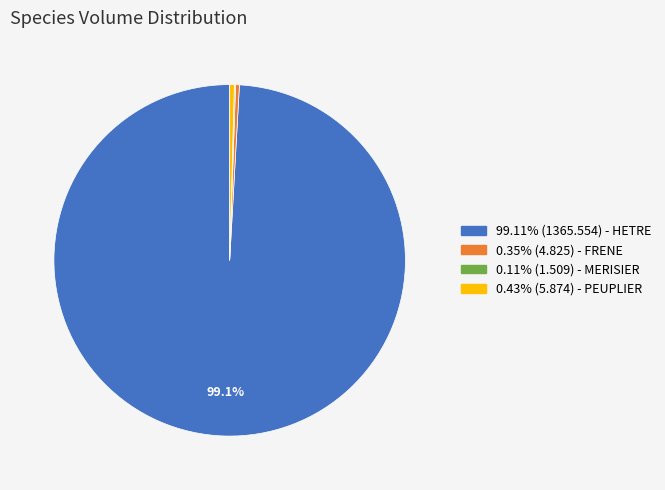

What portion of the pie excludes 99.11% (1365.554) - HETRE?

0.9%